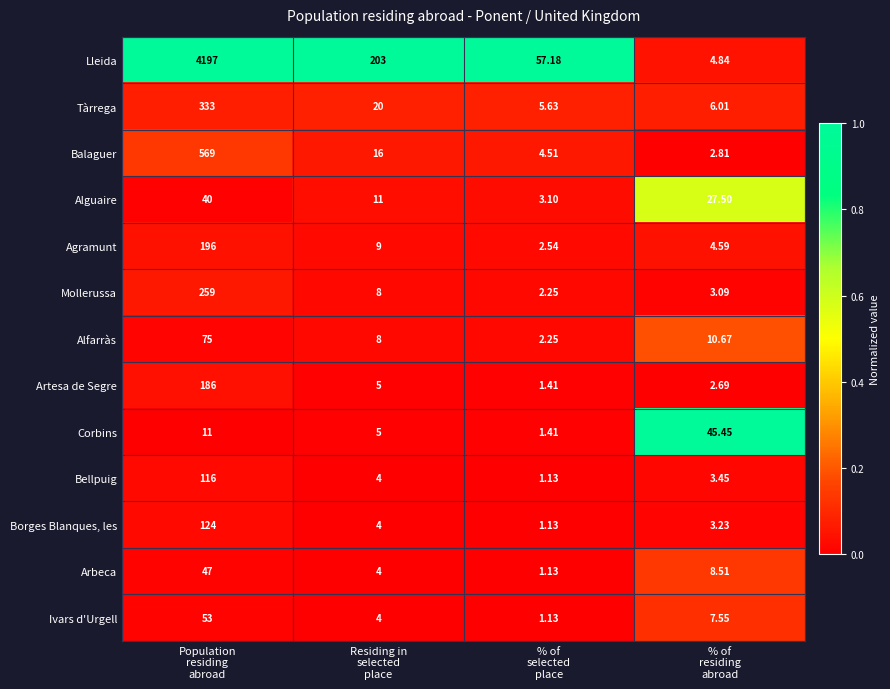

Rank the series by their maximum value, from highest to lowest.

Lleida, Balaguer, Tàrrega, Mollerussa, Agramunt, Artesa de Segre, Borges Blanques, les, Bellpuig, Alfarràs, Ivars d'Urgell, Arbeca, Corbins, Alguaire